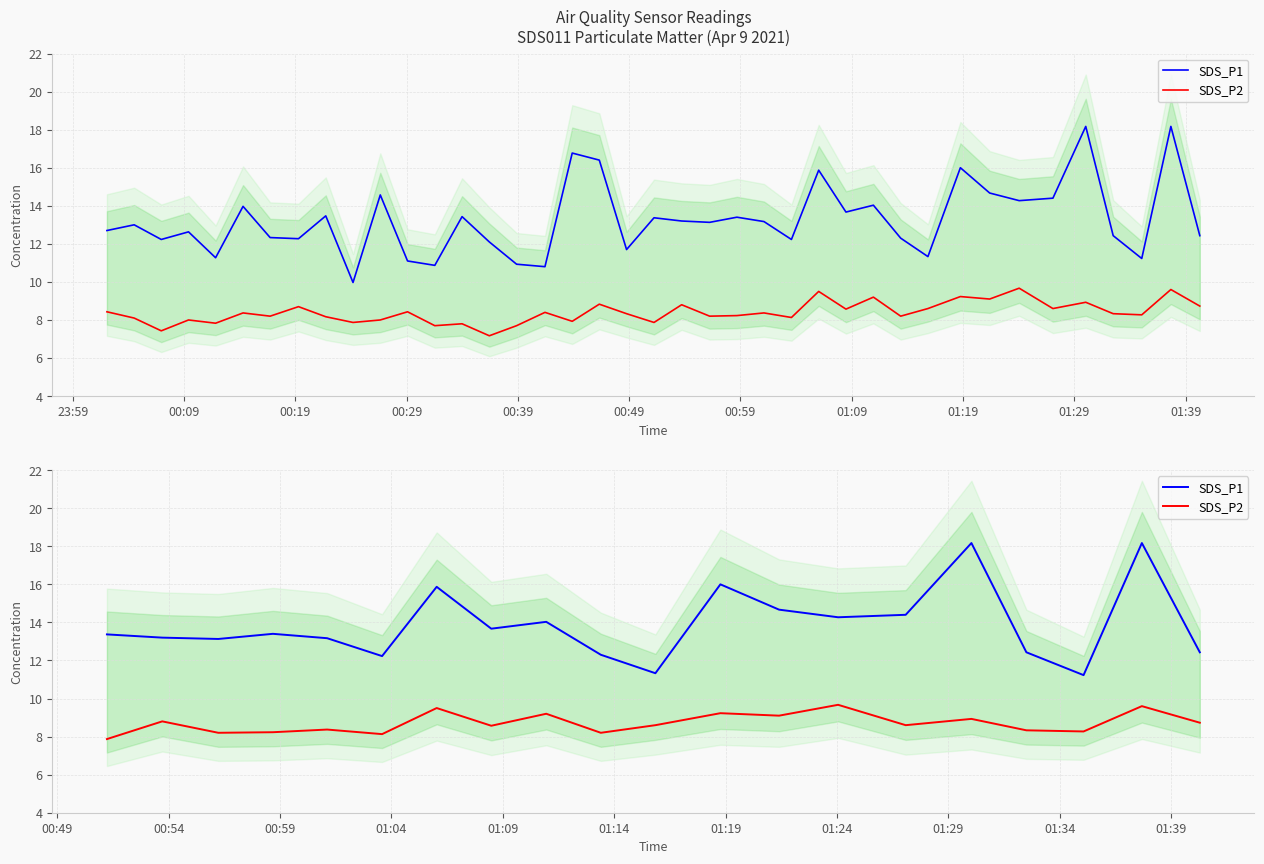

True or false: SDS_P1 and SDS_P2 intersect in this chart.

False